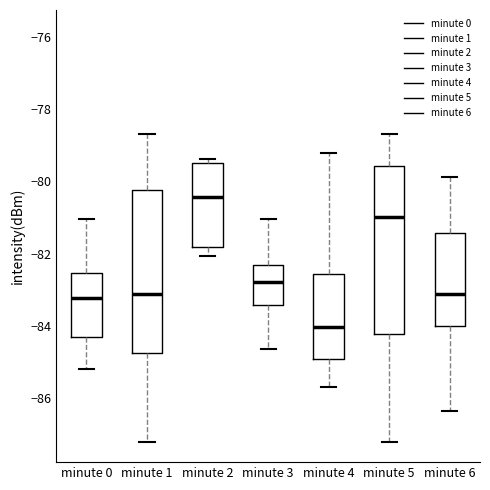

Reading left to right, transcribe this box plot: for each box, give where its median line is, the range the box spans, and where its two whiskers end, as read against the y-axis. The values are not printed on the chart, so give them approximately, as read against the axis.

minute 0: median -83.2, box -84.4 to -82.6, whiskers -85.2 to -81.0
minute 1: median -83.2, box -84.8 to -80.2, whiskers -87.2 to -78.6
minute 2: median -80.4, box -81.8 to -79.4, whiskers -82.0 to -79.4 (just above the box's upper edge)
minute 3: median -82.8, box -83.4 to -82.4, whiskers -84.6 to -81.0
minute 4: median -84.0, box -85.0 to -82.6, whiskers -85.6 to -79.2
minute 5: median -81.0, box -84.2 to -79.6, whiskers -87.2 to -78.6
minute 6: median -83.2, box -84.0 to -81.4, whiskers -86.4 to -79.8